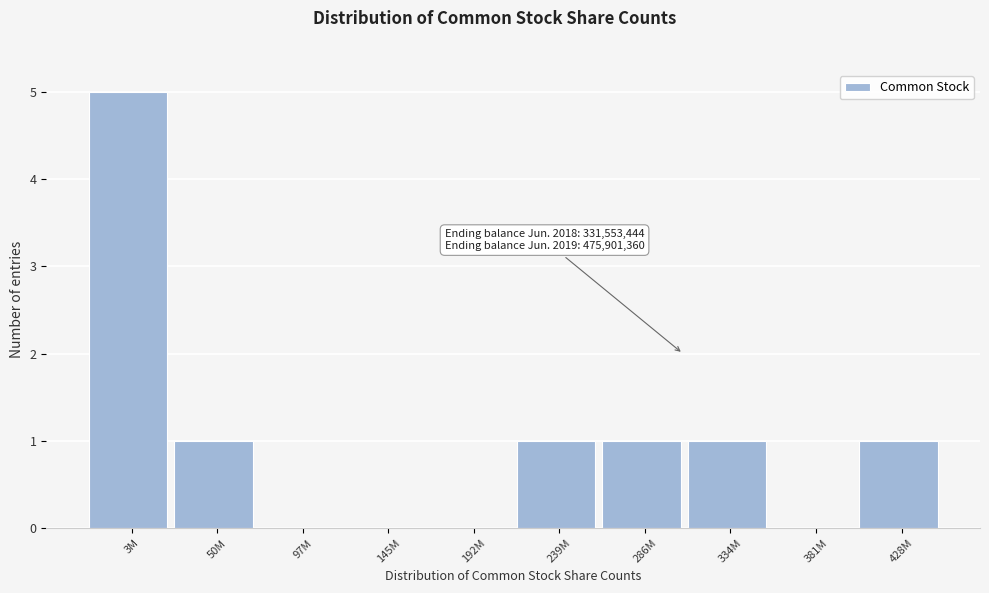

Reading right to left, extract all data points from this chart.

428M=1	381M=0	334M=1	286M=1	239M=1	192M=0	145M=0	97M=0	50M=1	3M=5